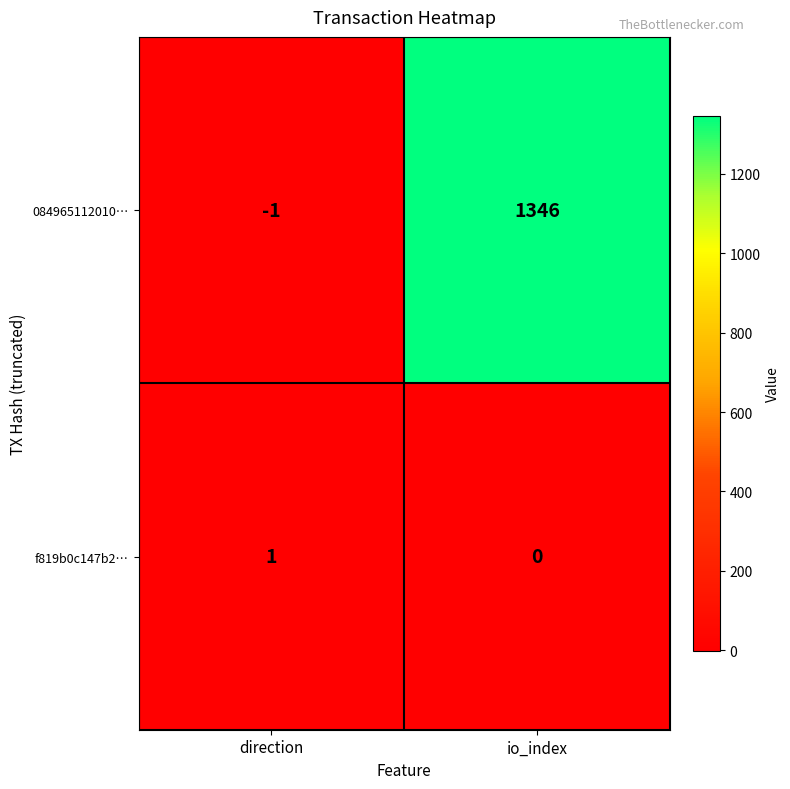

What is the difference between the highest and lowest values at io_index?

1346